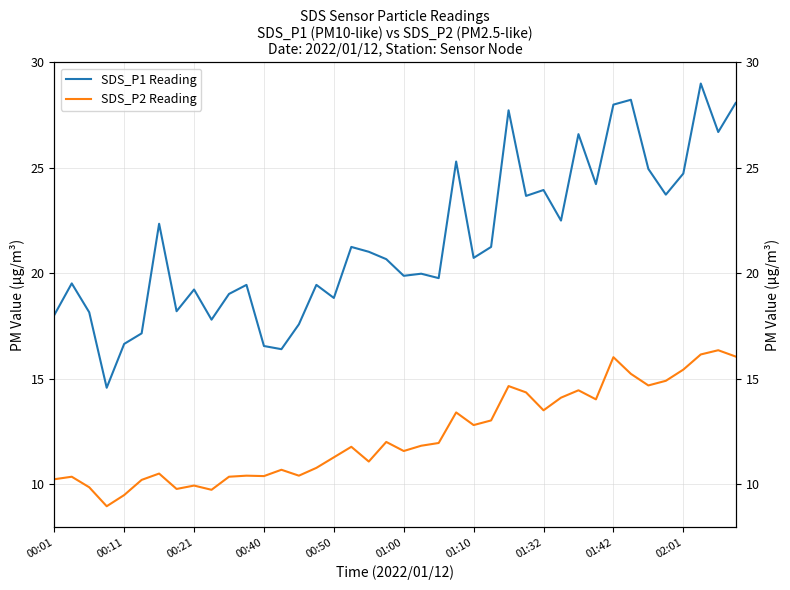

How many values in the SDS_P2 Reading series exceed 11?

24